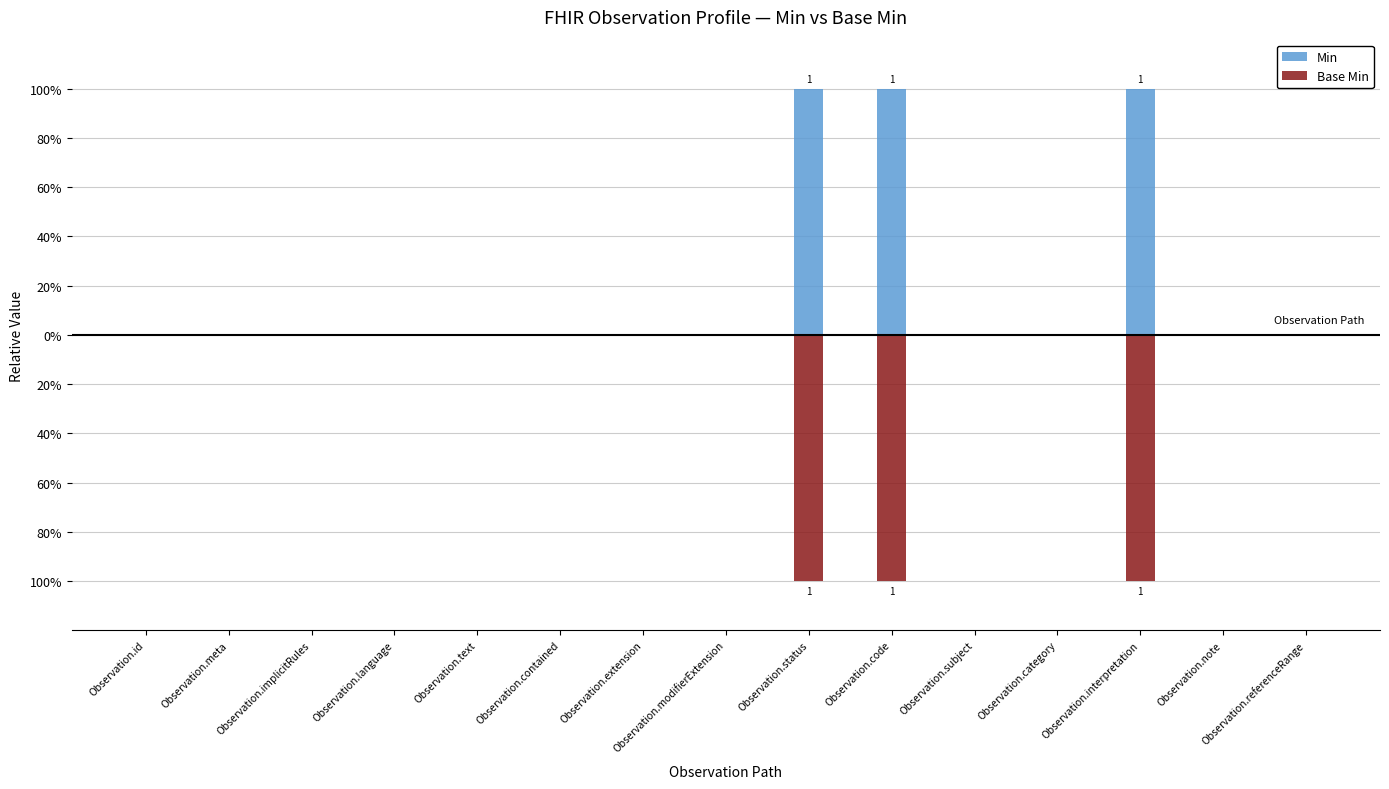

At how many categories does at least one series exceed 0?

3